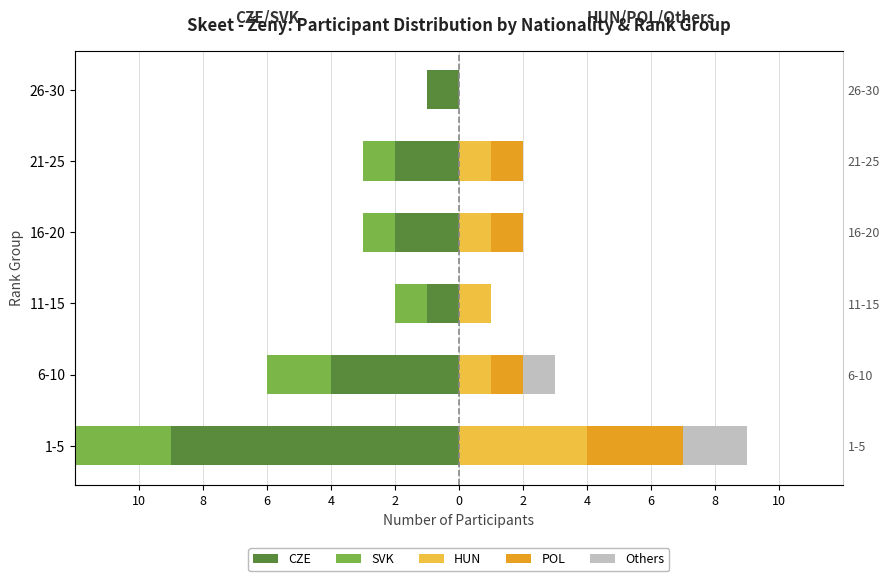

How many POL values are between 0 and 1?

5